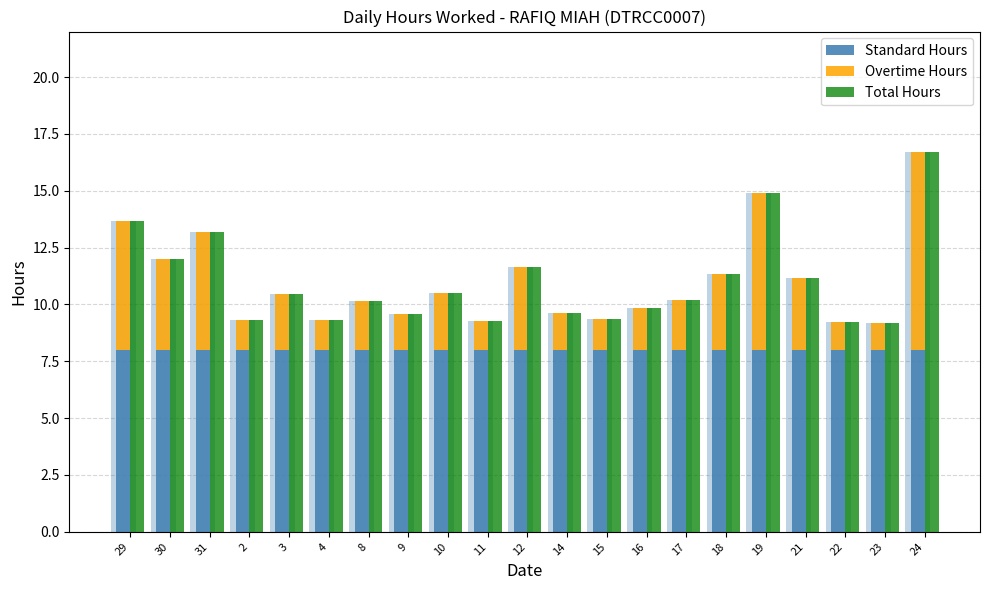

How many groups of bars are there?

21